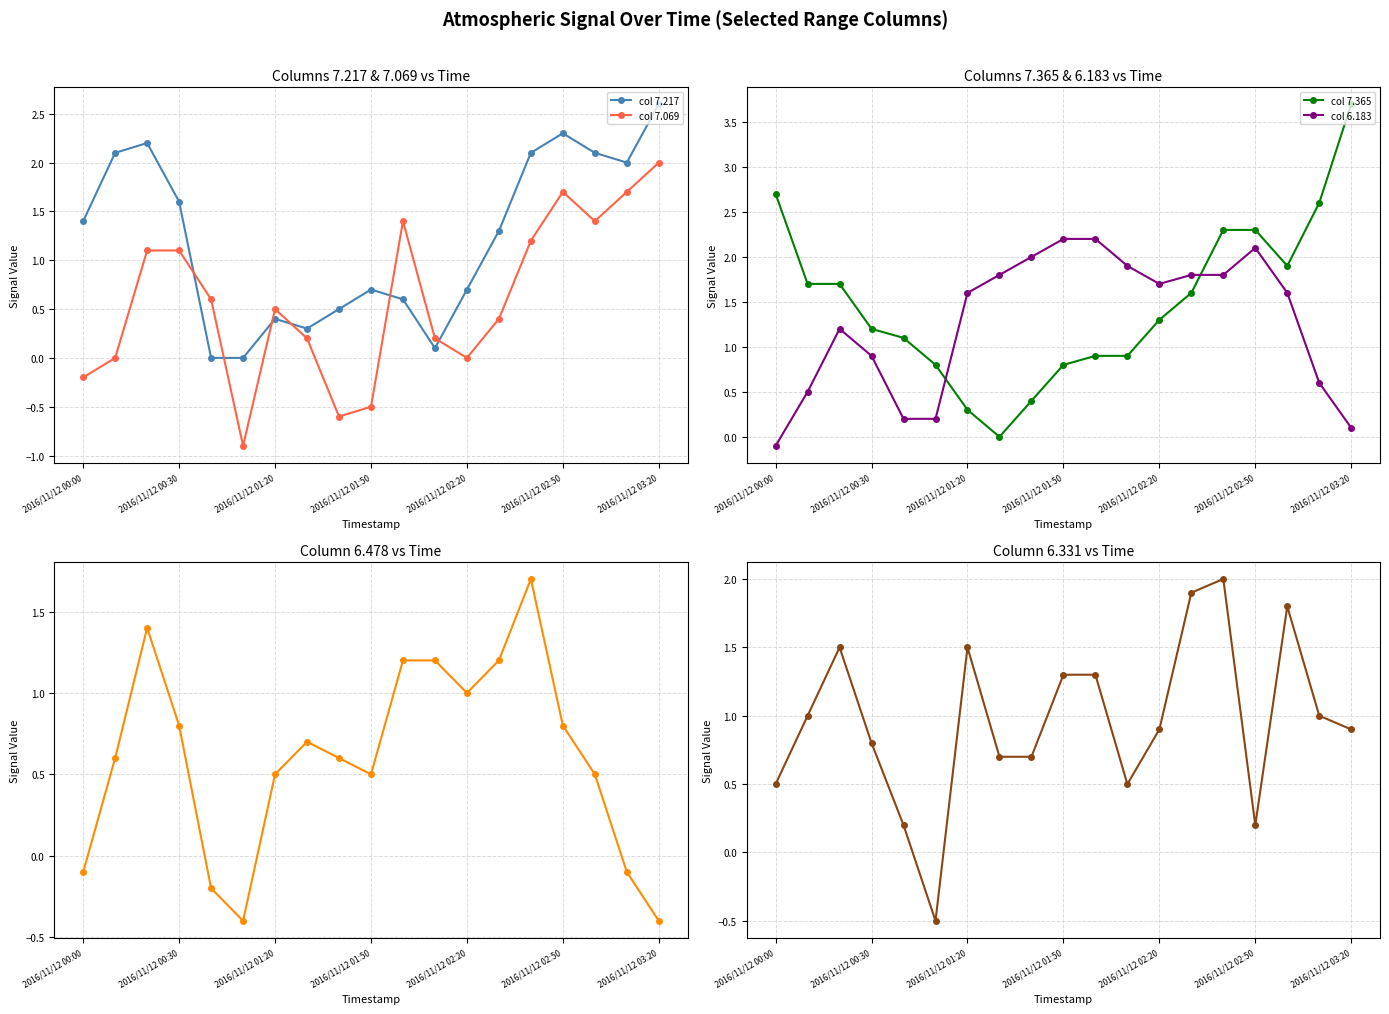

Read the col 7.069 value at 2016/11/12 02:50.

1.7